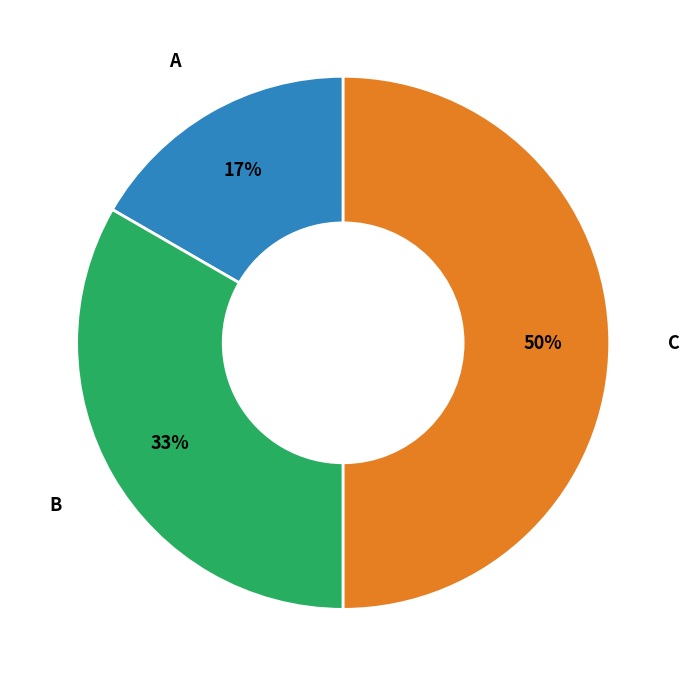

To the nearest percent, what is the difference between the A and C slice percentages?

33%